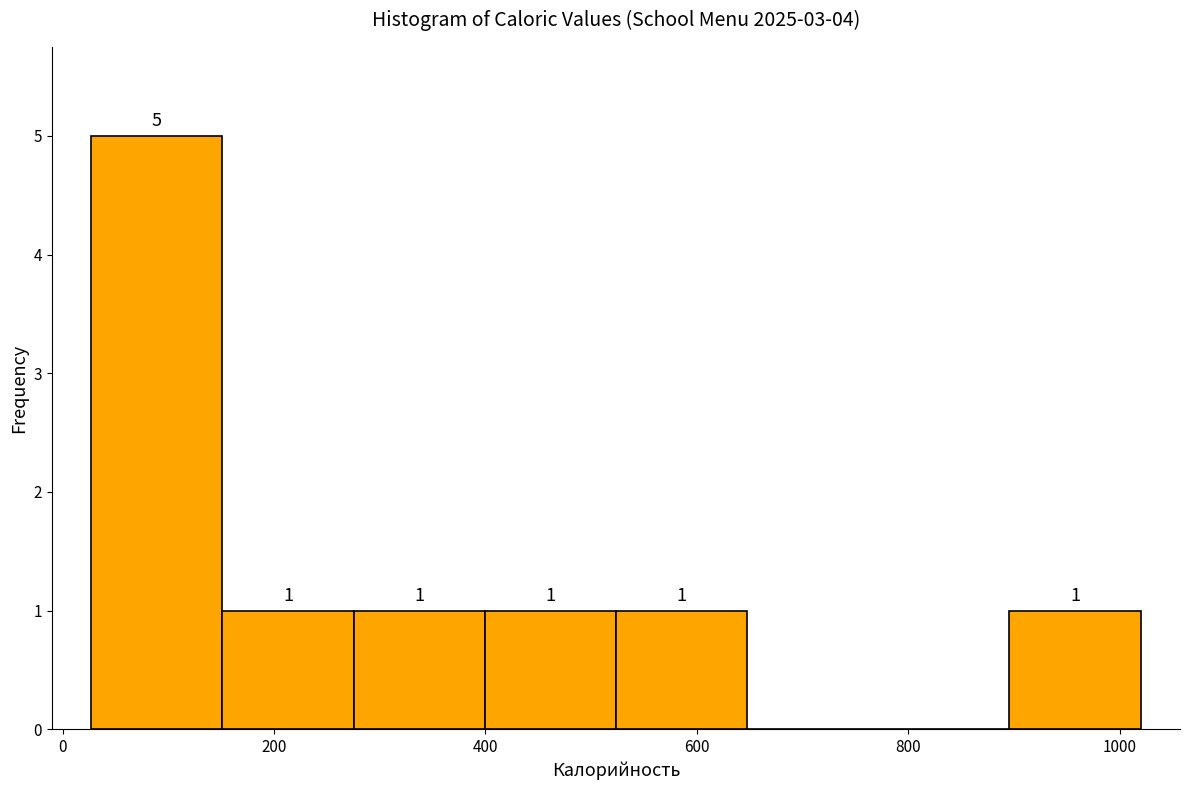

Over which range of the x-axis is the bar tallest?

20 to 160